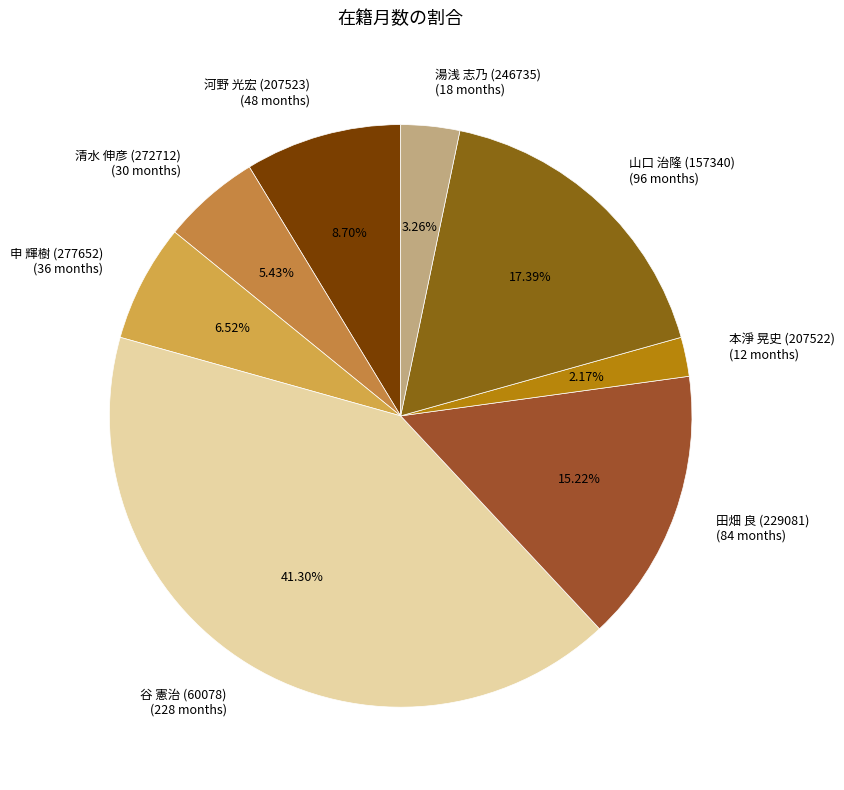

Approximately how many times larger is the value at 清水 伸彦 (272712) (30 months) compared to 申 輝樹 (277652) (36 months)?

0.8